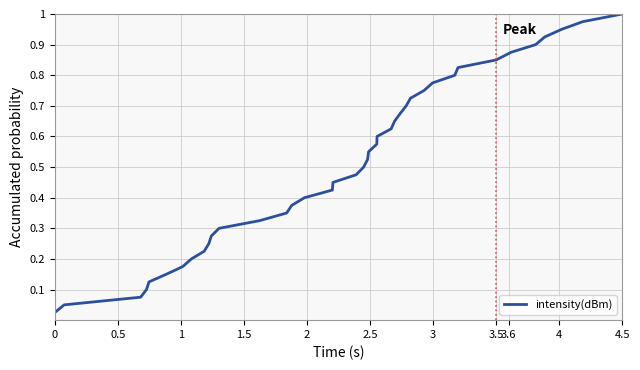

Does the chart have visible grid lines?

Yes